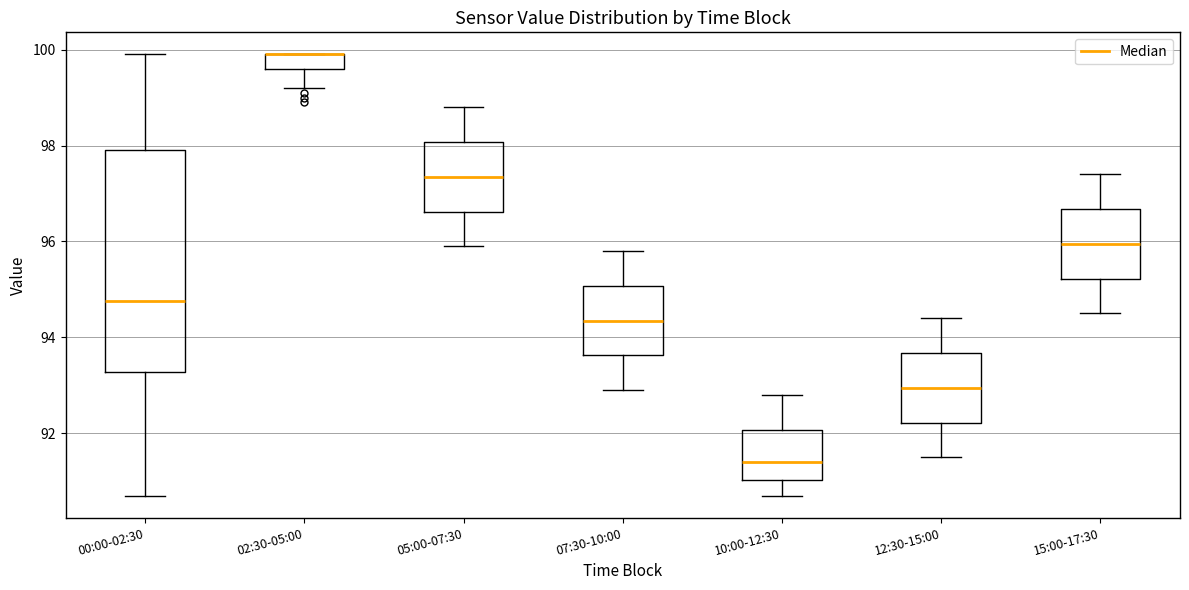

Reading left to right, transcribe this box plot: for each box, give where its median line is, the range the box spans, and where its two whiskers end, as read against the y-axis. The values are not printed on the chart, so give them approximately, as read against the axis.

00:00-02:30: median 94.8, box 93.2 to 98.0, whiskers 90.8 to 100.0
02:30-05:00: median 100.0 (drawn on the box's upper edge), box 99.6 to 100.0, whiskers 99.2 to 100.0
05:00-07:30: median 97.4, box 96.6 to 98.0, whiskers 96.0 to 98.8
07:30-10:00: median 94.4, box 93.6 to 95.0, whiskers 93.0 to 95.8
10:00-12:30: median 91.4, box 91.0 to 92.0, whiskers 90.8 to 92.8
12:30-15:00: median 93.0, box 92.2 to 93.6, whiskers 91.6 to 94.4
15:00-17:30: median 96.0, box 95.2 to 96.6, whiskers 94.6 to 97.4